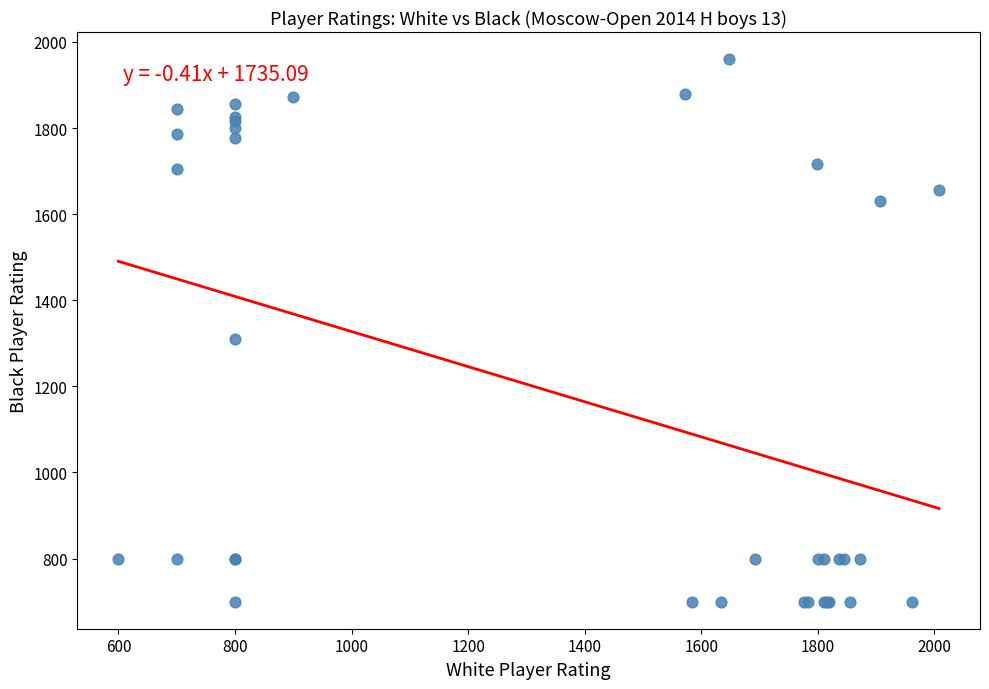

What Y value in the scatter plot is closest to 1330?

1309